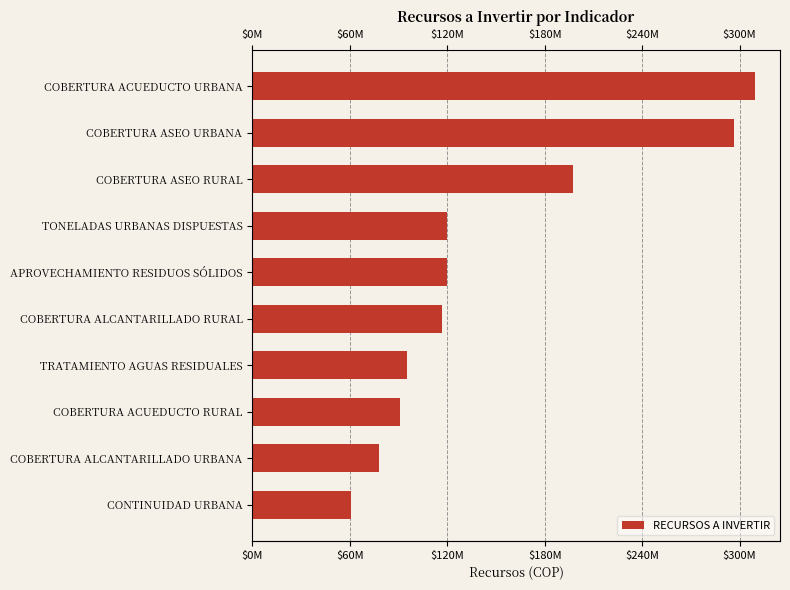

What is the difference between the maximum and minimum values?

248851780